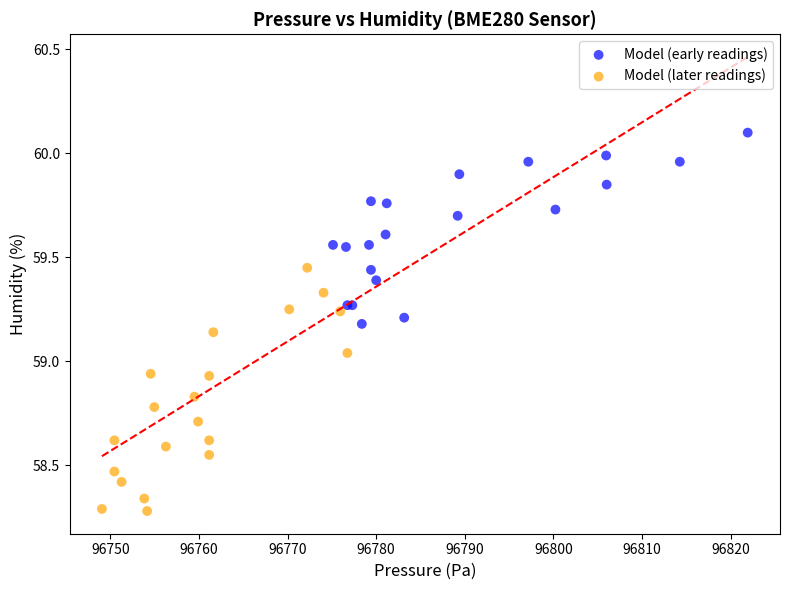

Which series has the widest spread of Y values?

Model (later readings)